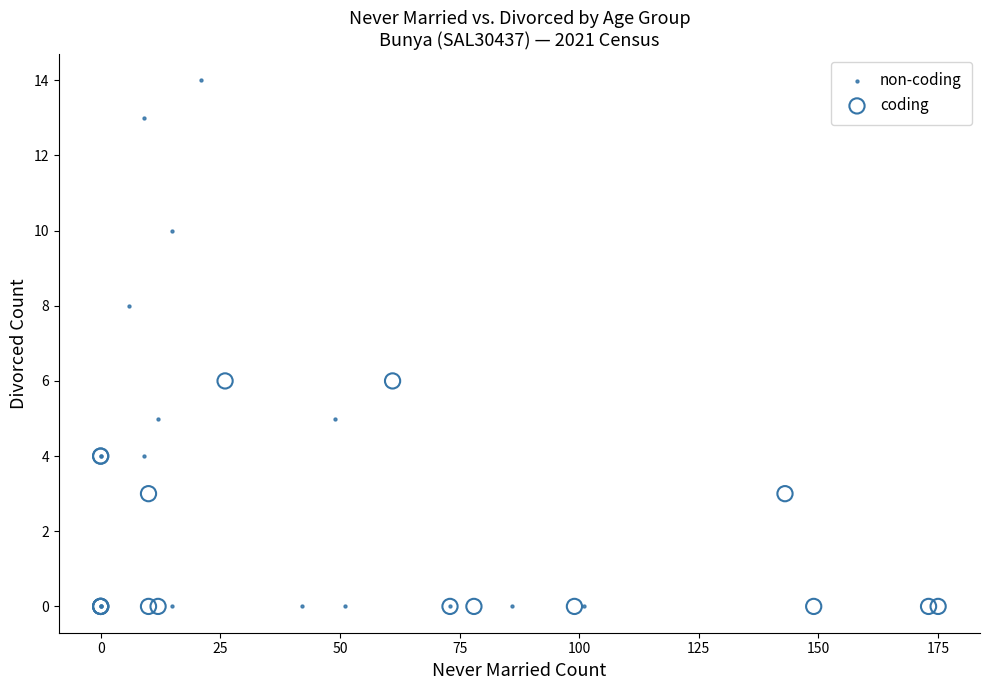

Which series reaches the maximum Y coordinate?

non-coding